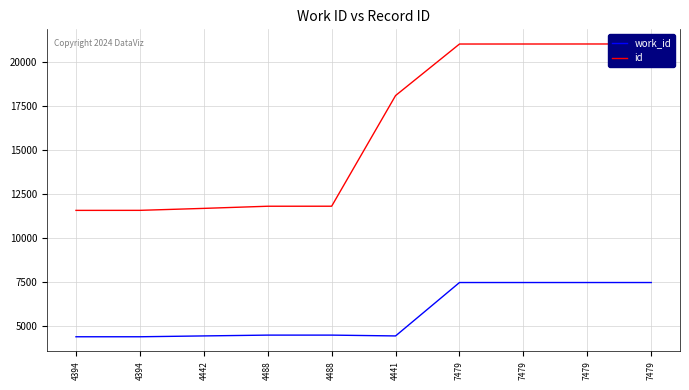

True or false: id has a value of 18113 at 4441.

True